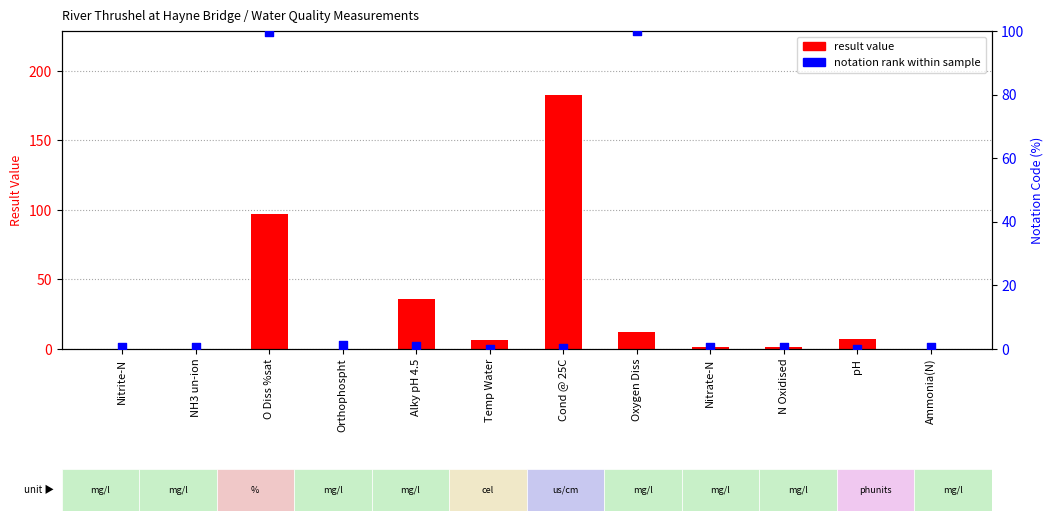

Which series has the largest total across all categories?

result